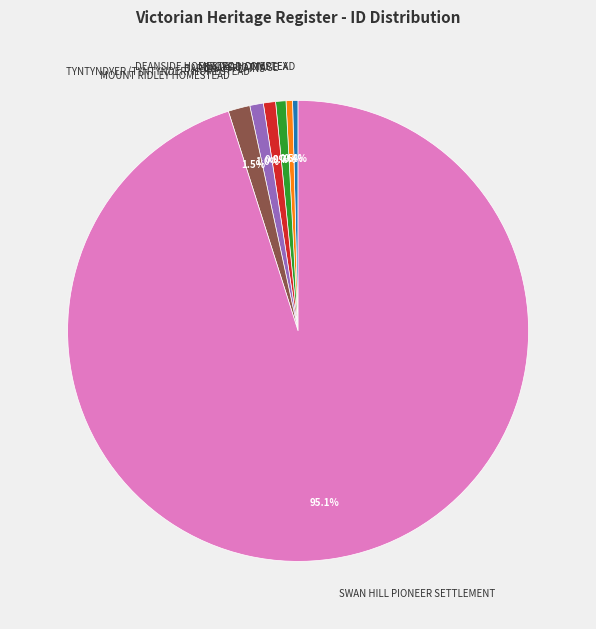

Which slice is the largest?

SWAN HILL PIONEER SETTLEMENT